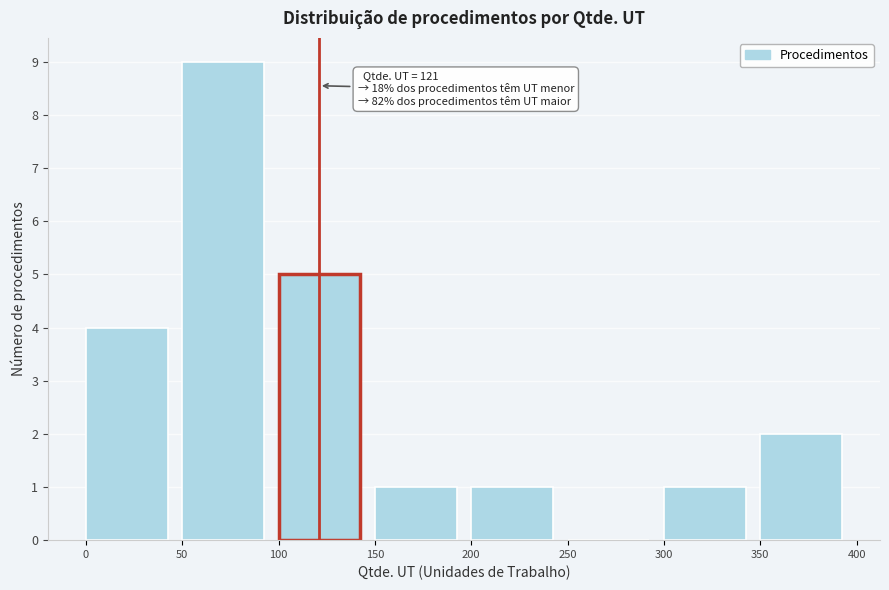

Which range on the x-axis has the tallest bar?

50 to 100